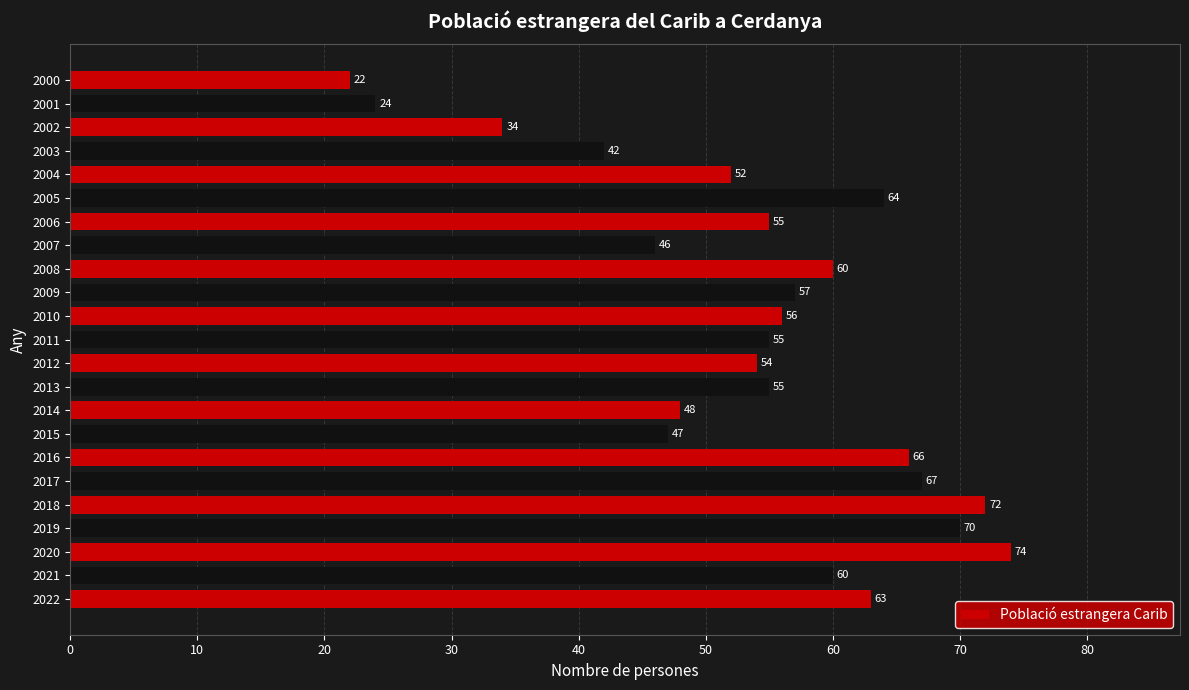

The value at 2011 is 55. True or false?

True